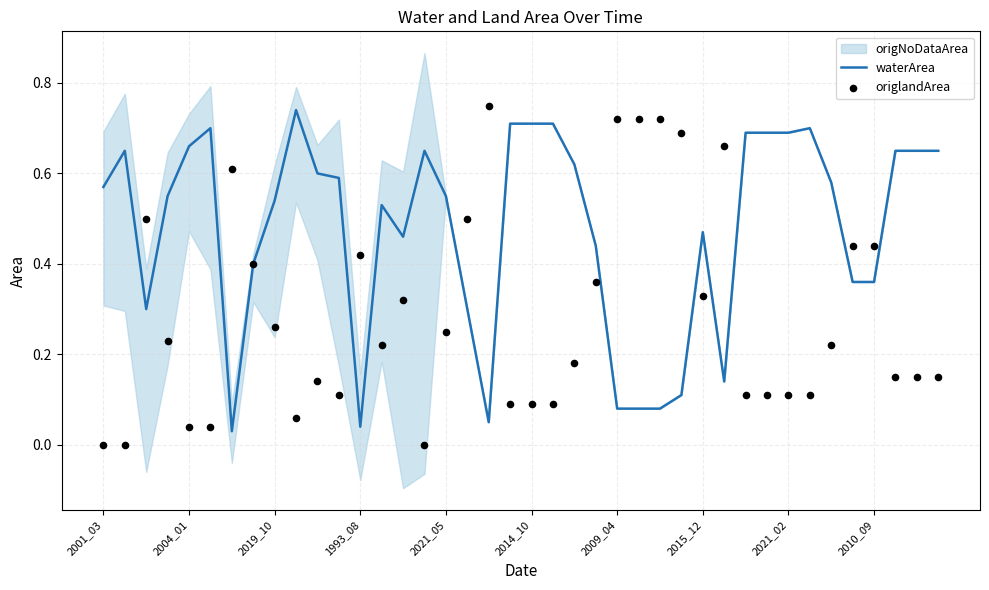

True or false: waterArea has a value of 0.8 at 2015_12.

False